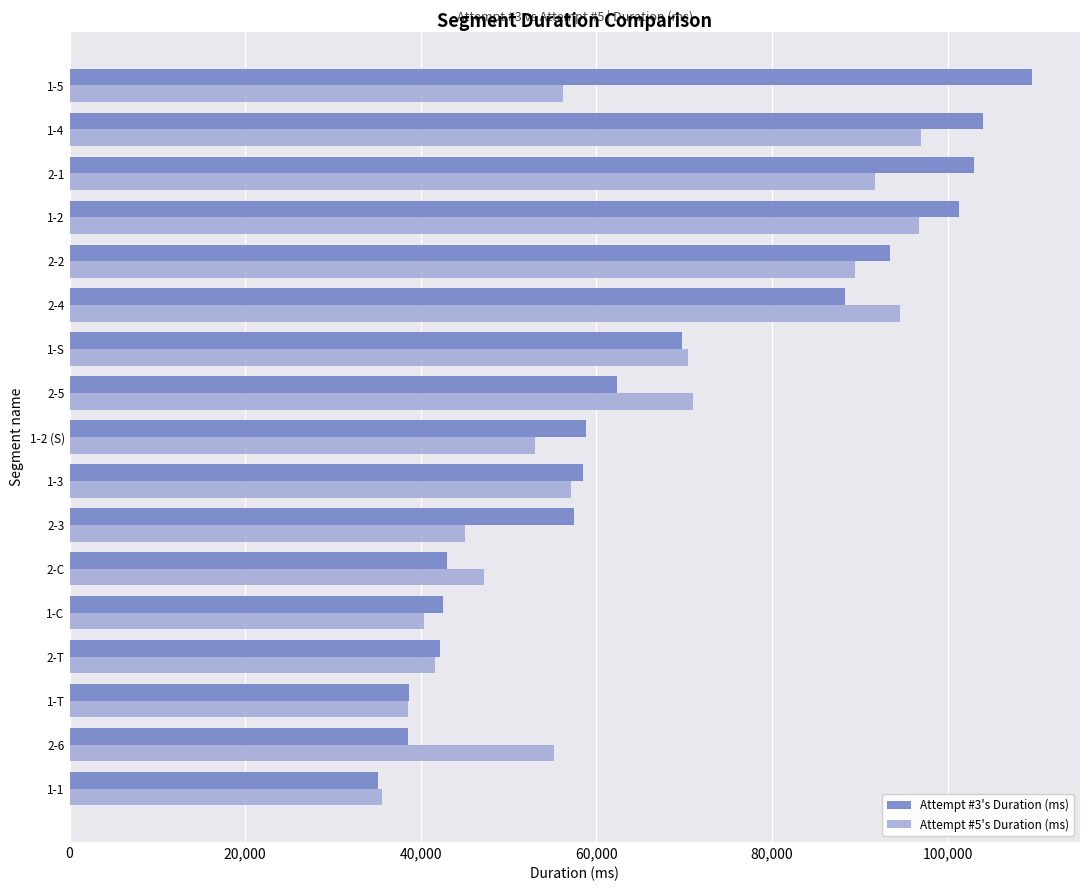

What is the total value across all series at 2-3?

102519